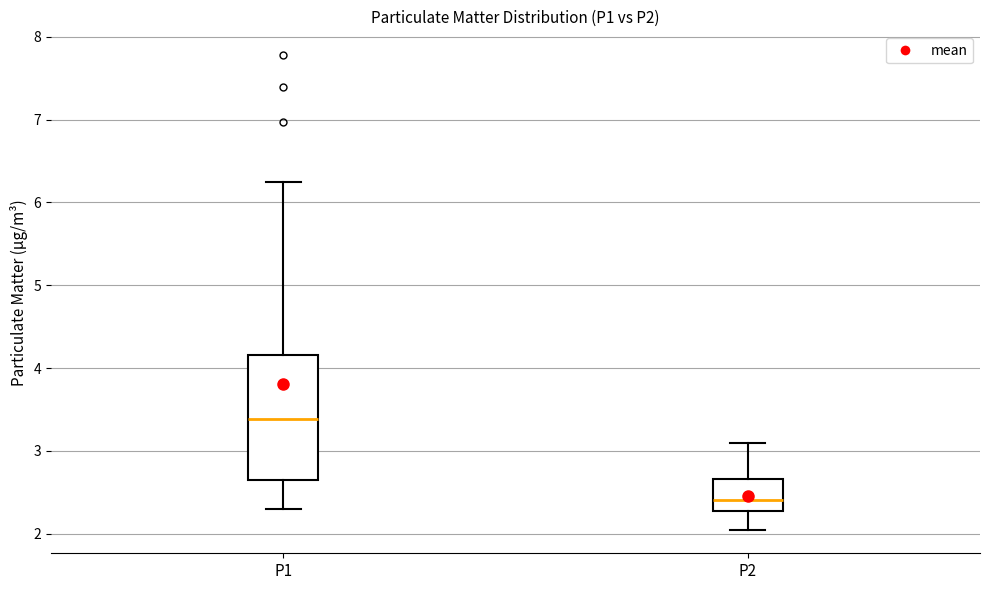

Reading left to right, transcribe this box plot: for each box, give where its median line is, the range the box spans, and where its two whiskers end, as read against the y-axis. The values are not printed on the chart, so give them approximately, as read against the axis.

P1: median 3.4, box 2.7 to 4.2, whiskers 2.3 to 6.3
P2: median 2.4, box 2.3 to 2.7, whiskers 2.1 to 3.1